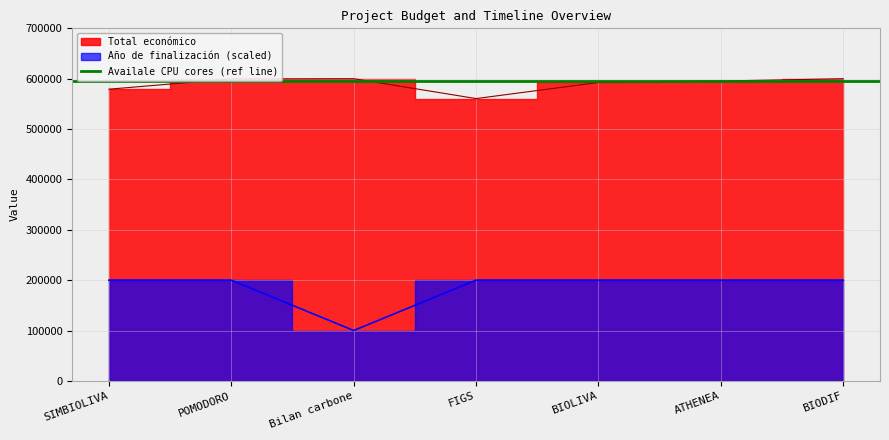

Reading right to left, list all the values displayed in this chart.

Total económico: BIODIF=599927	ATHENEA=595436	BIOLIVA=592475	FIGS=560529	Bilan carbone=599992	POMODORO=599540	SIMBIOLIVA=579152
Año de finalización: BIODIF=200000	ATHENEA=200000	BIOLIVA=200000	FIGS=200000	Bilan carbone=100000	POMODORO=200000	SIMBIOLIVA=200000